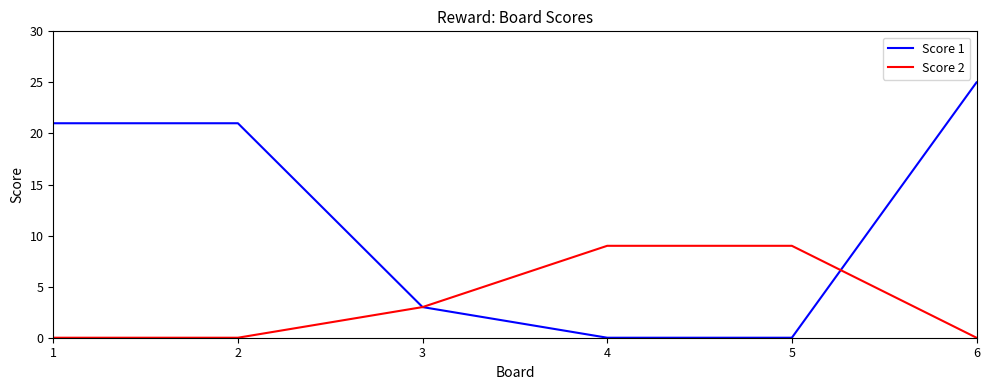

Which series has the largest total across all categories?

Score 1